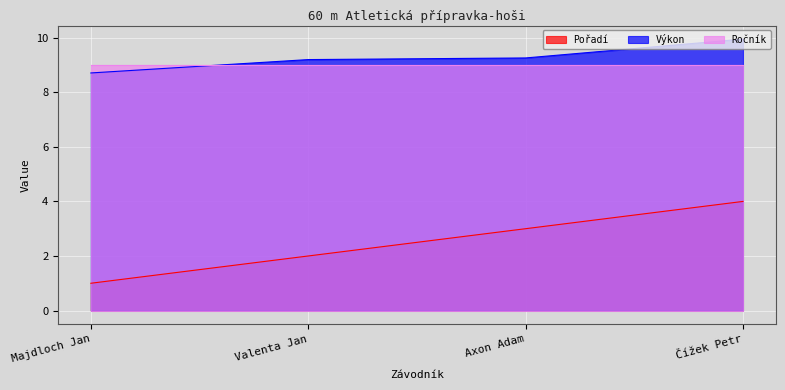

How many lines are shown in the chart?

3